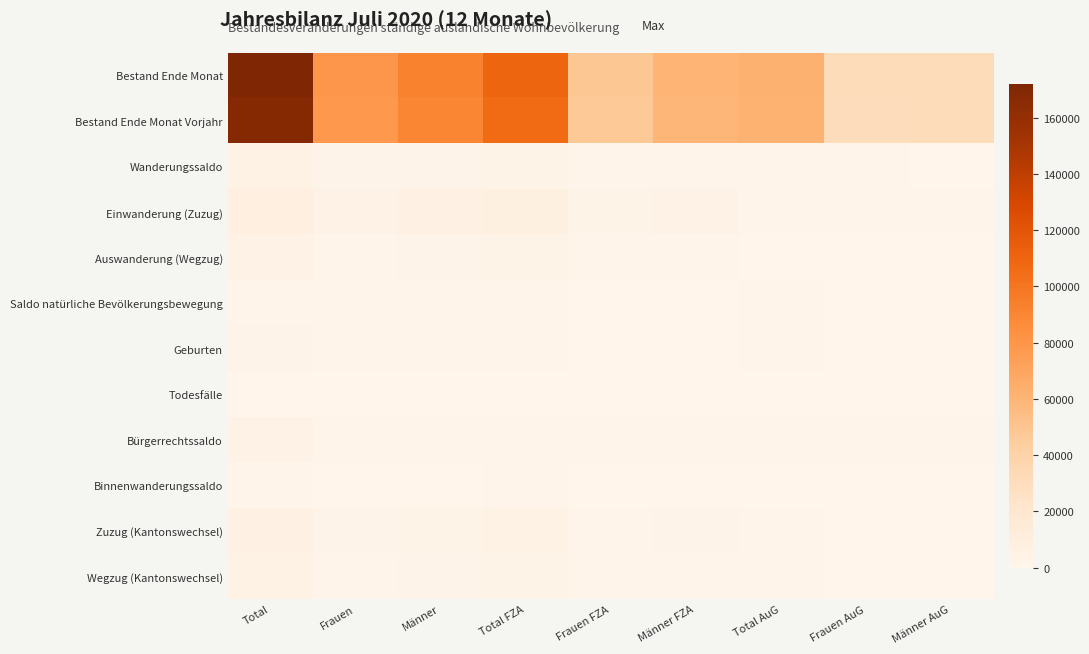

Which series has the widest spread of values?

Bestand Ende Monat